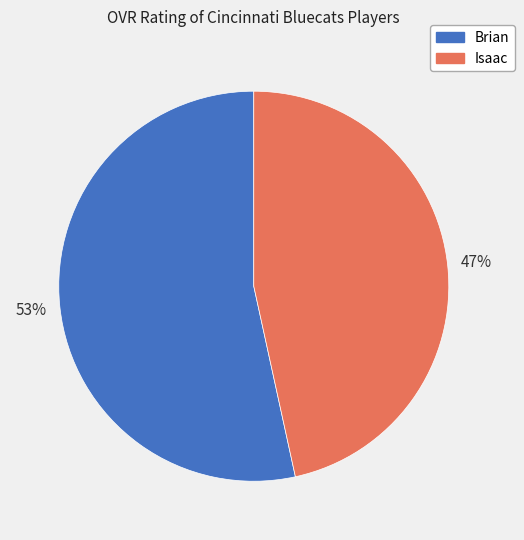

Which slice is the largest?

Brian